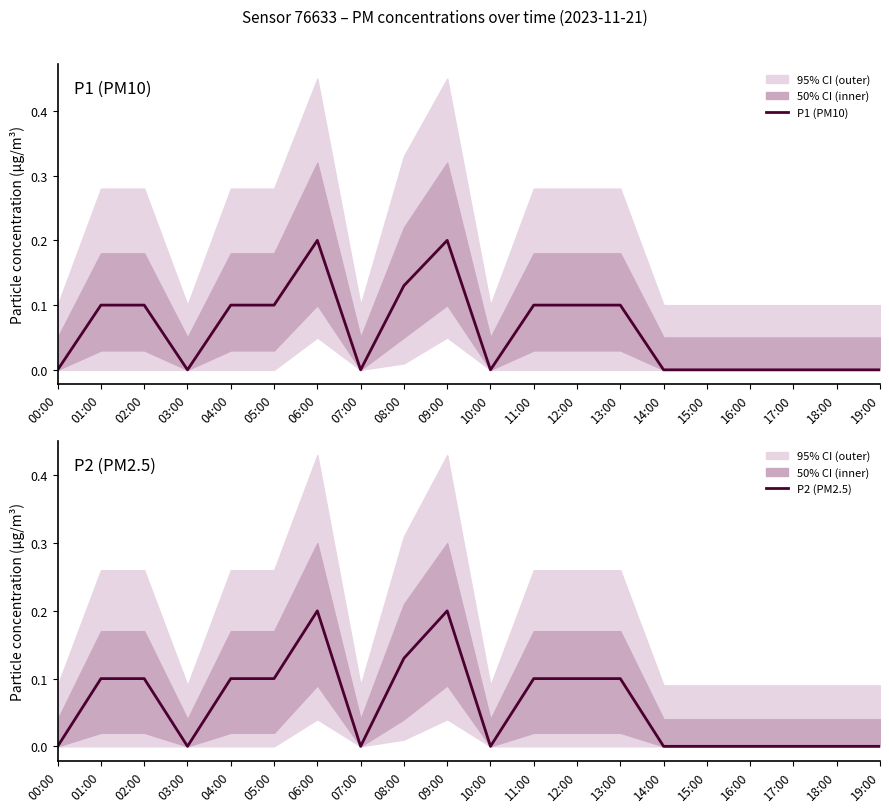

True or false: P1 (PM10) and P2 (PM2.5) cross at least once.

False